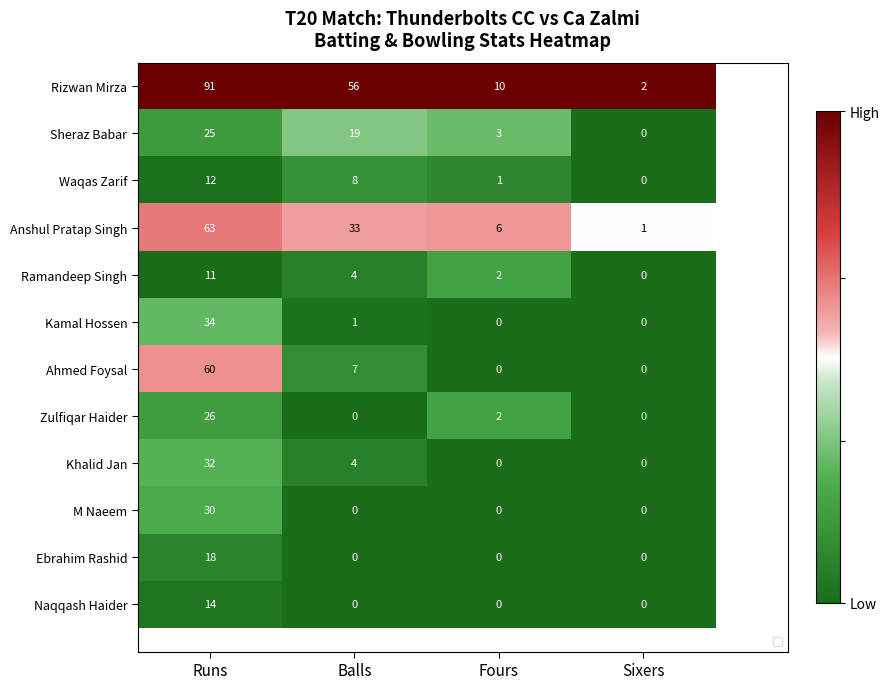

Which category has the lowest value across all series?

Sixers